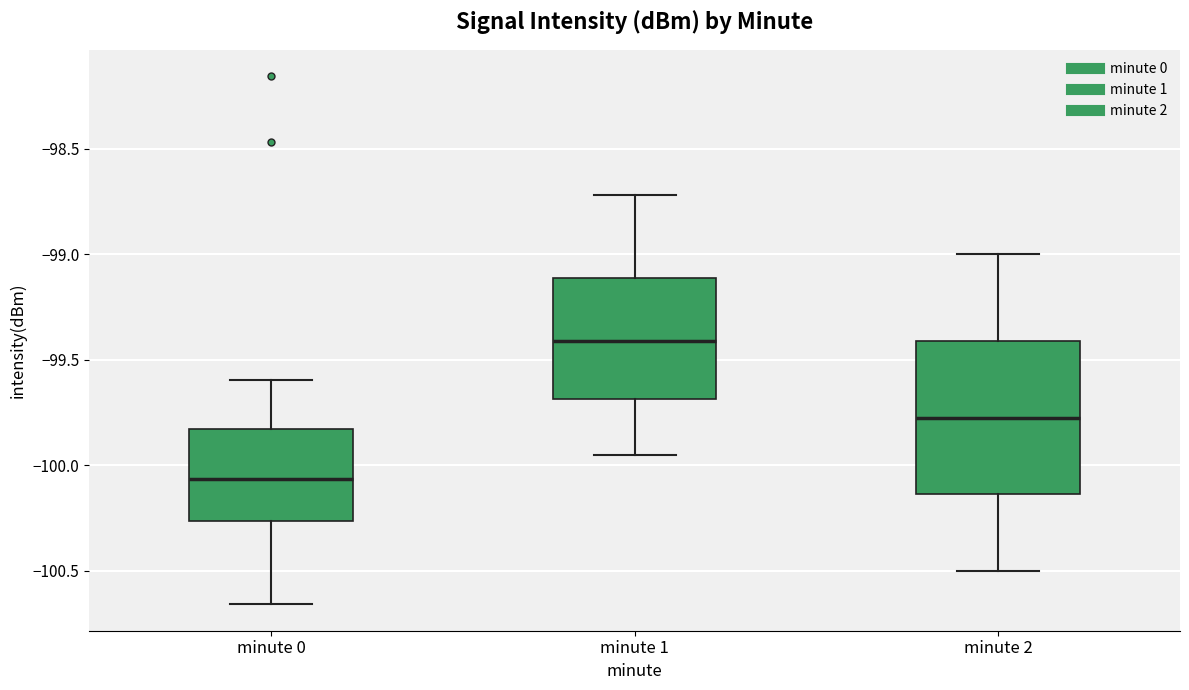

Reading left to right, transcribe this box plot: for each box, give where its median line is, the range the box spans, and where its two whiskers end, as read against the y-axis. The values are not printed on the chart, so give them approximately, as read against the axis.

minute 0: median -100.05, box -100.25 to -99.85, whiskers -100.65 to -99.60
minute 1: median -99.40, box -99.70 to -99.10, whiskers -99.95 to -98.70
minute 2: median -99.75, box -100.15 to -99.40, whiskers -100.50 to -99.00